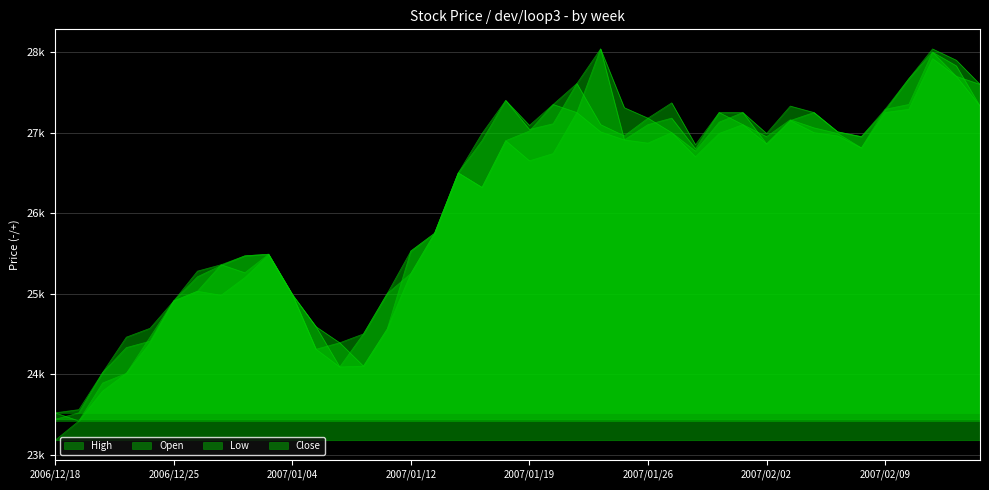

At which label is High closest to 25780?

2007/01/15